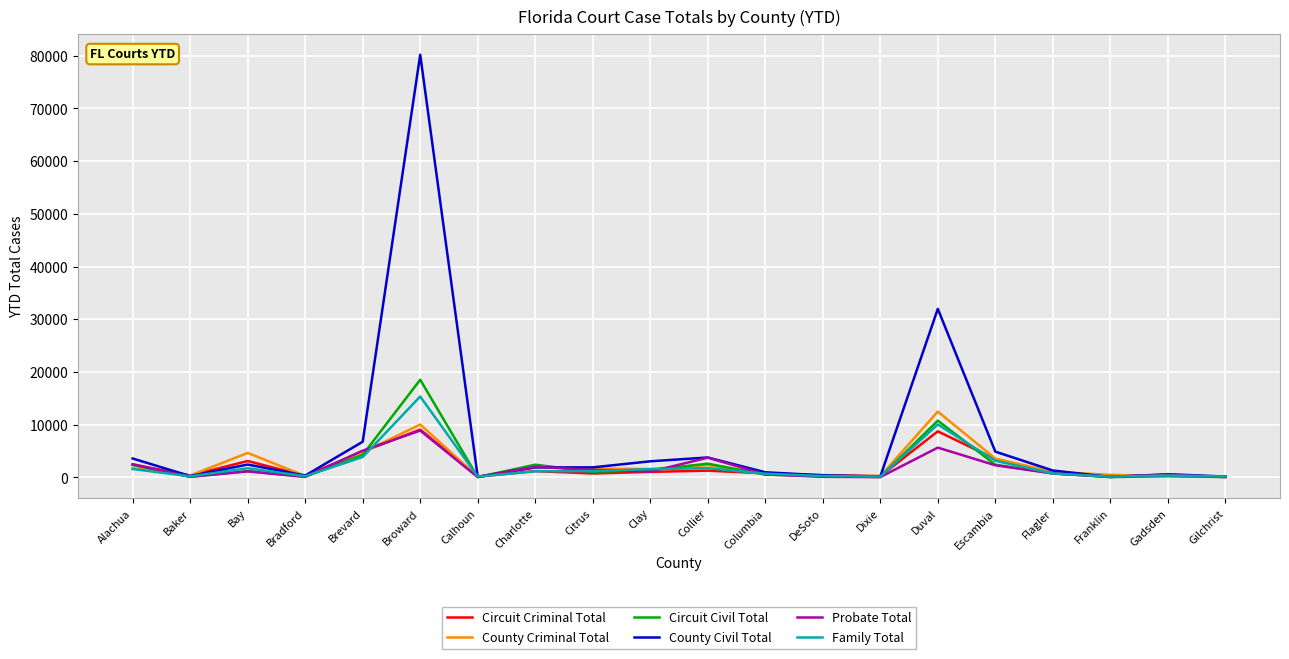

Which series has the widest spread of values?

County Civil Total